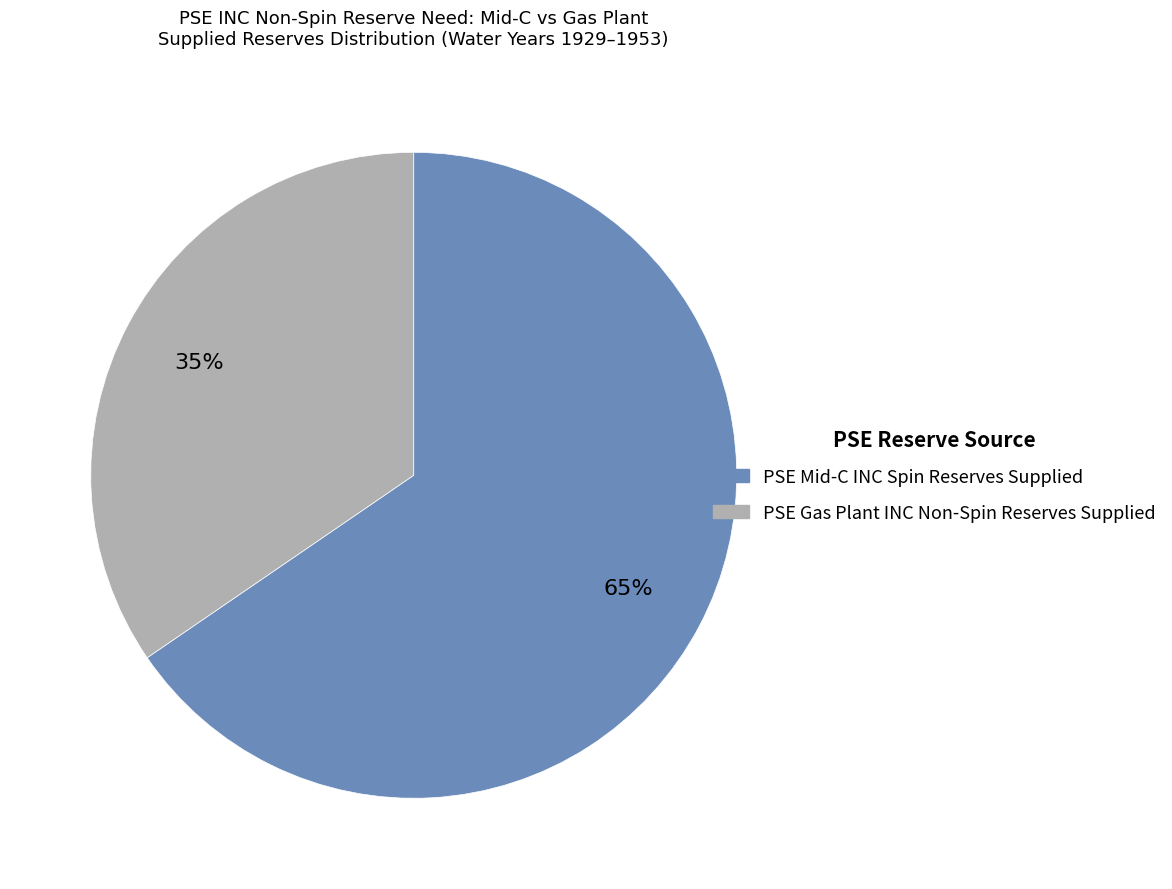

To the nearest percent, what is the average slice percentage?

50%